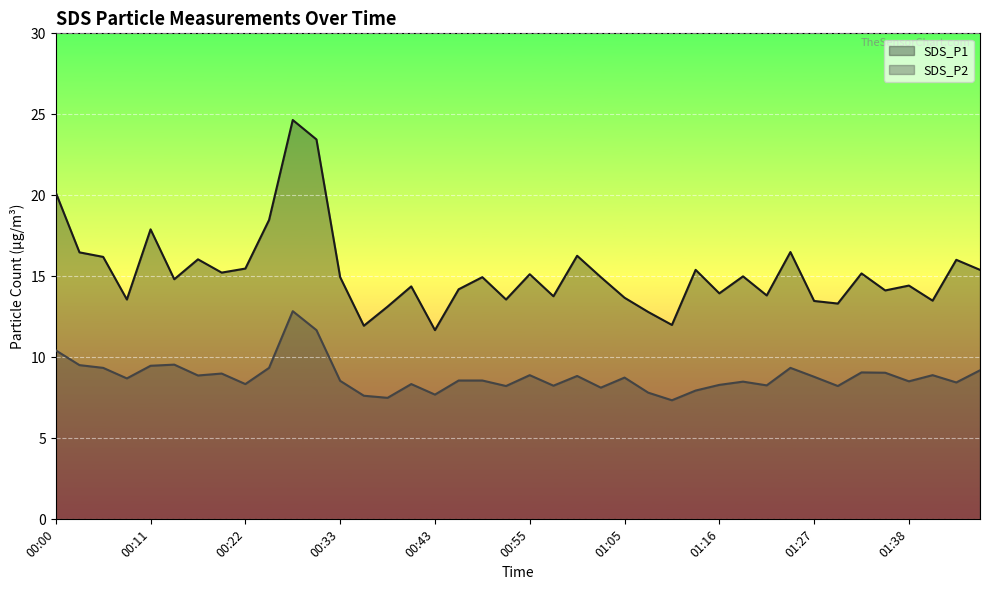

What is the difference between the highest and lowest values at 00:38?

5.6